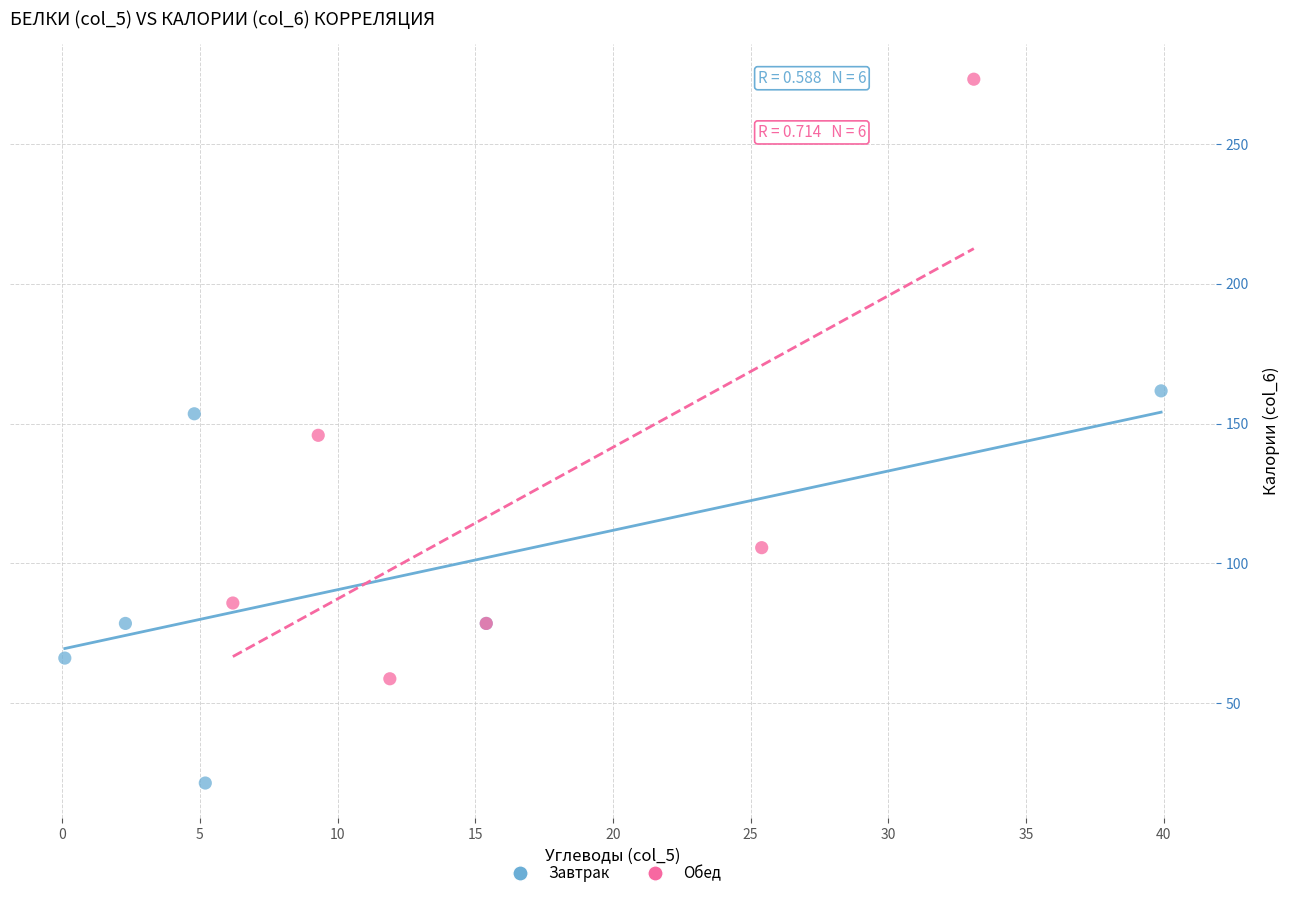

What are all the series names shown in the legend?

Завтрак, Обед